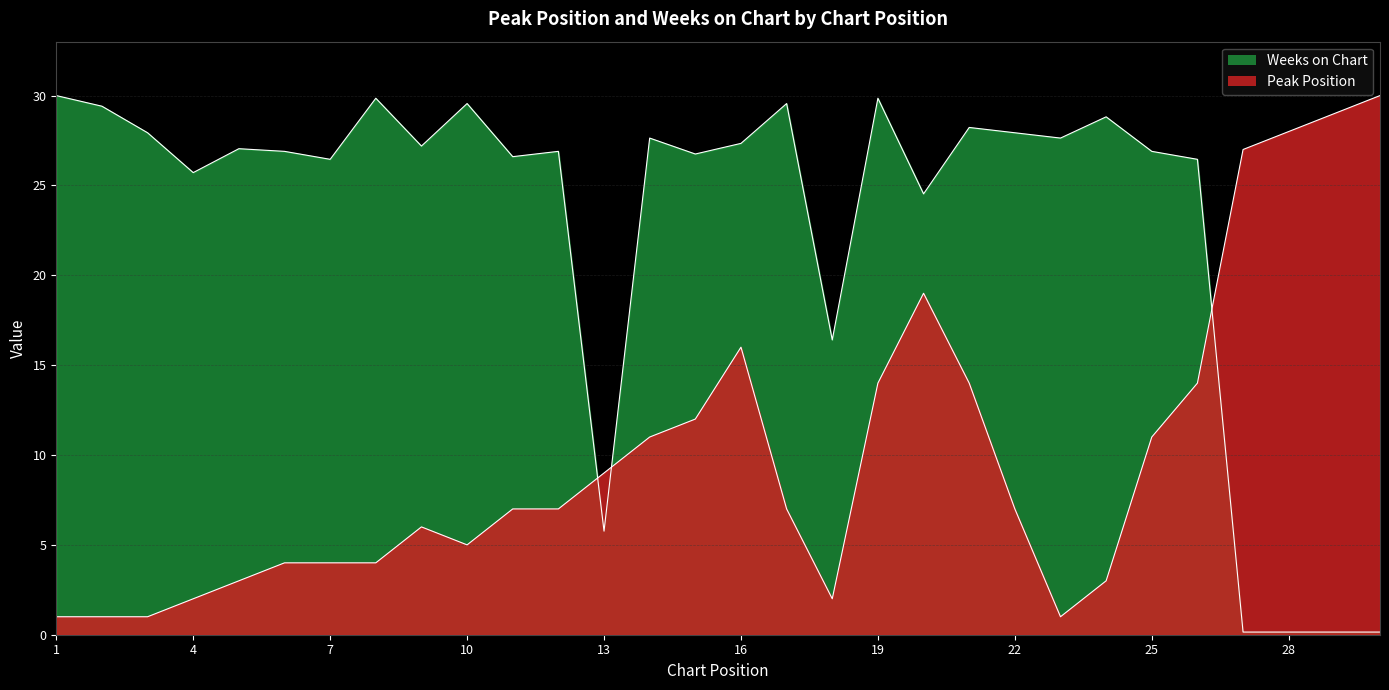

What are all the series names shown in the legend?

Peak Position, Weeks on Chart